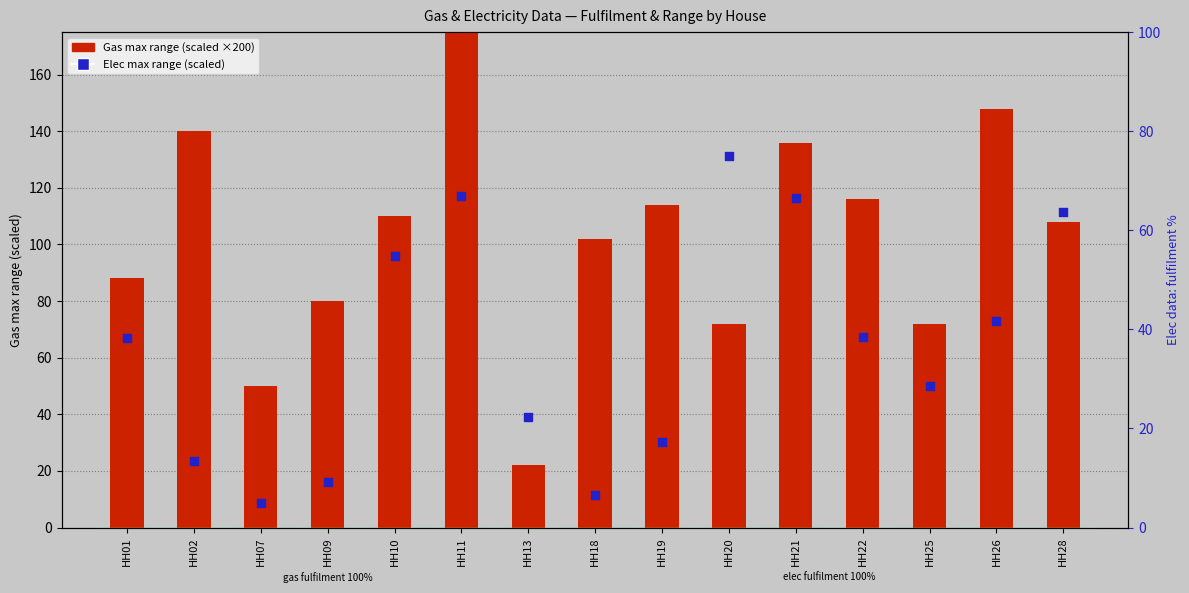

At how many categories does at least one series exceed 49?

14